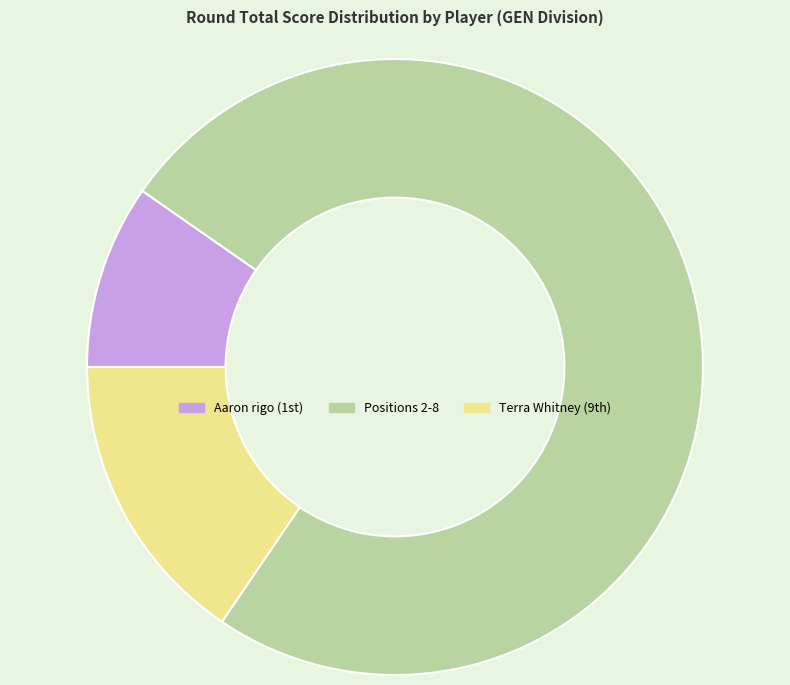

Is it true that Positions 2-8 is 75% of the pie?

True